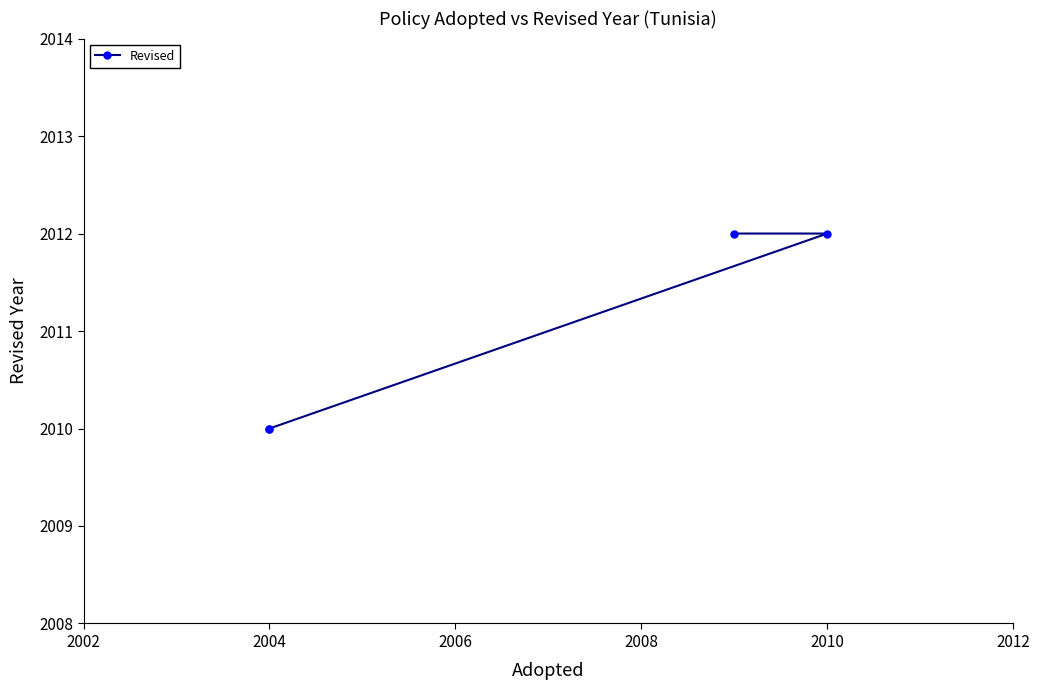

True or false: the data shows 2768 at 2010.

False